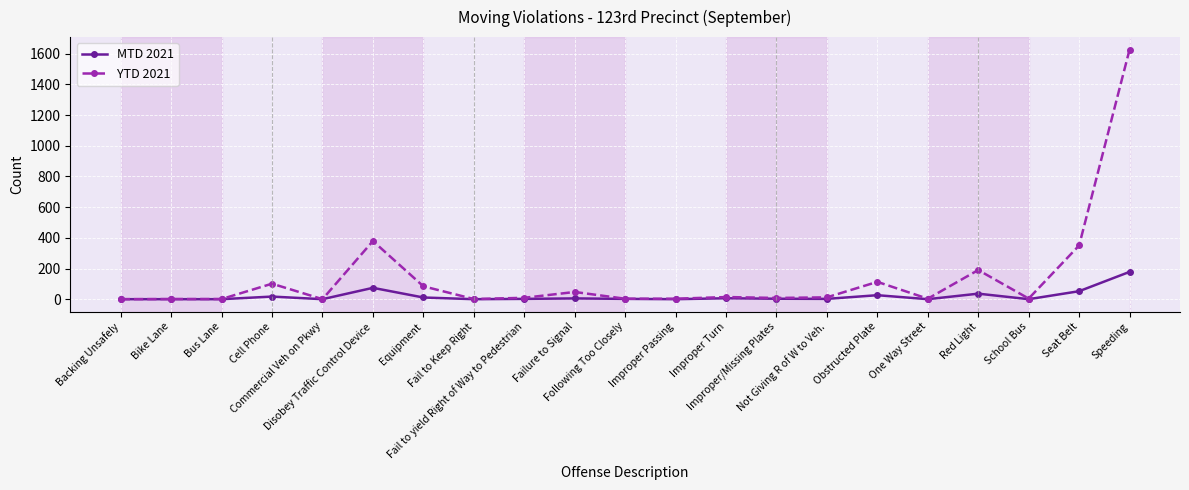

How many lines are shown in the chart?

2